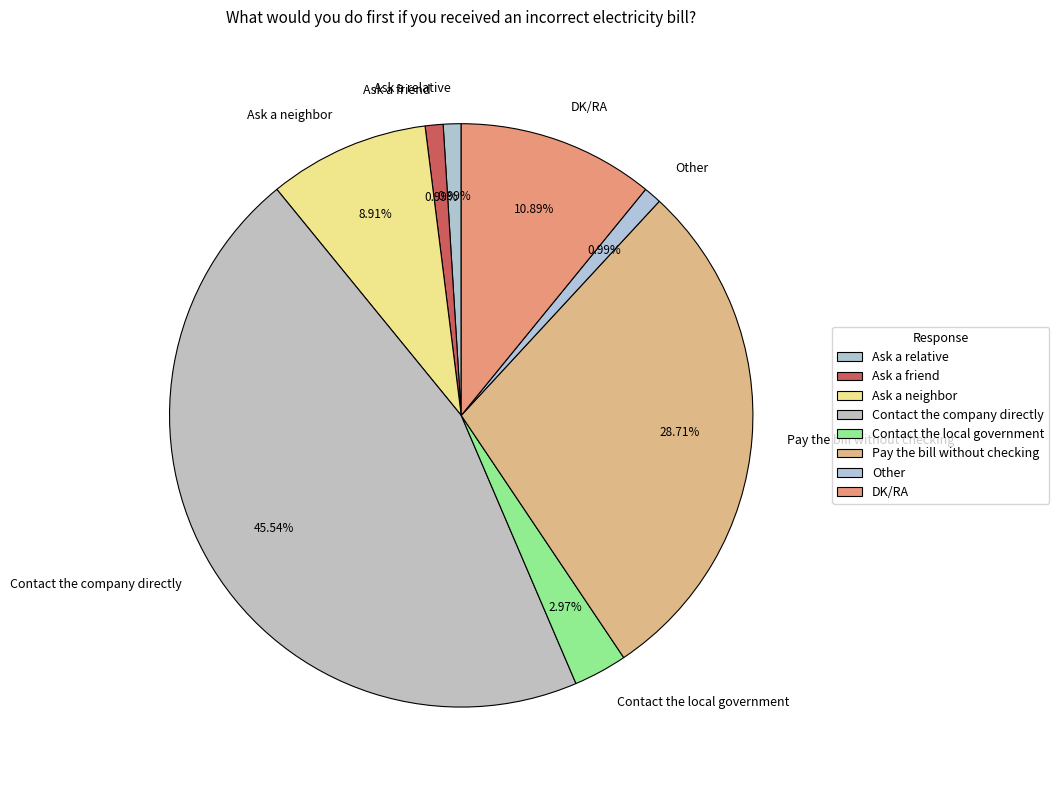

What percentage is the Contact the local government slice, to the nearest percent?

3%